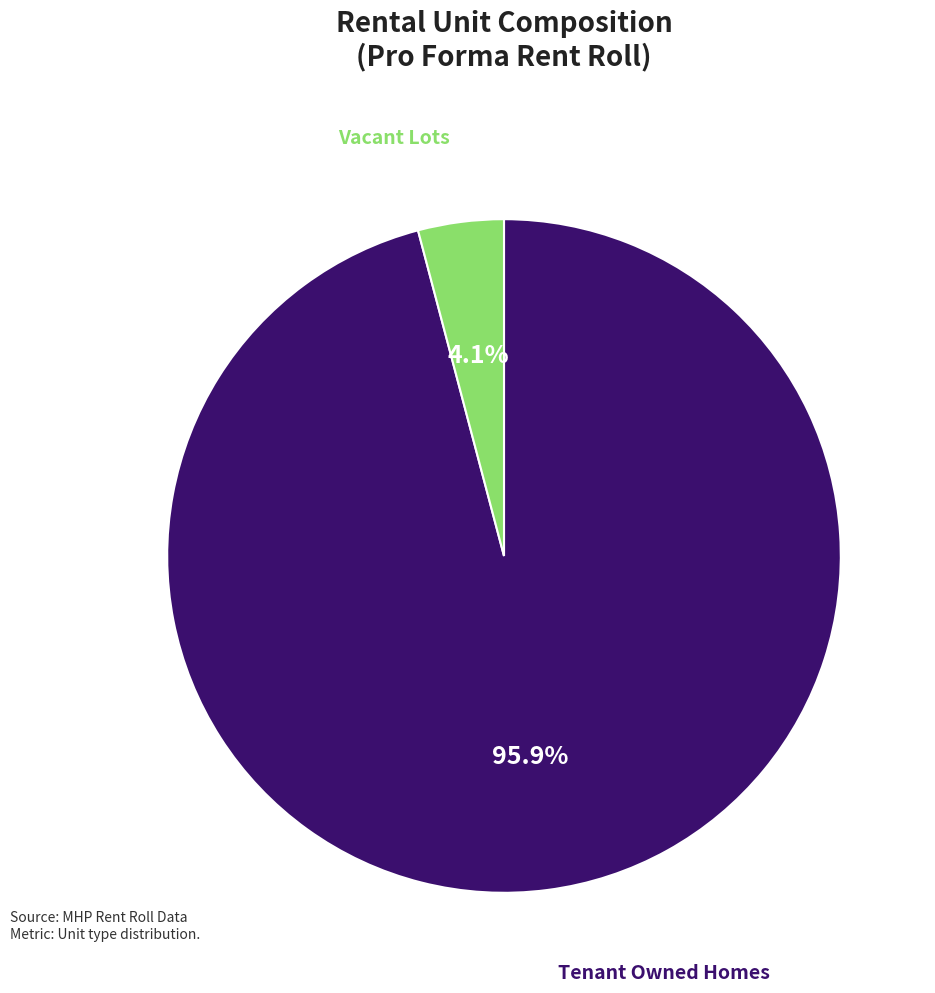

Is there any slice that represents more than half of the pie?

Yes